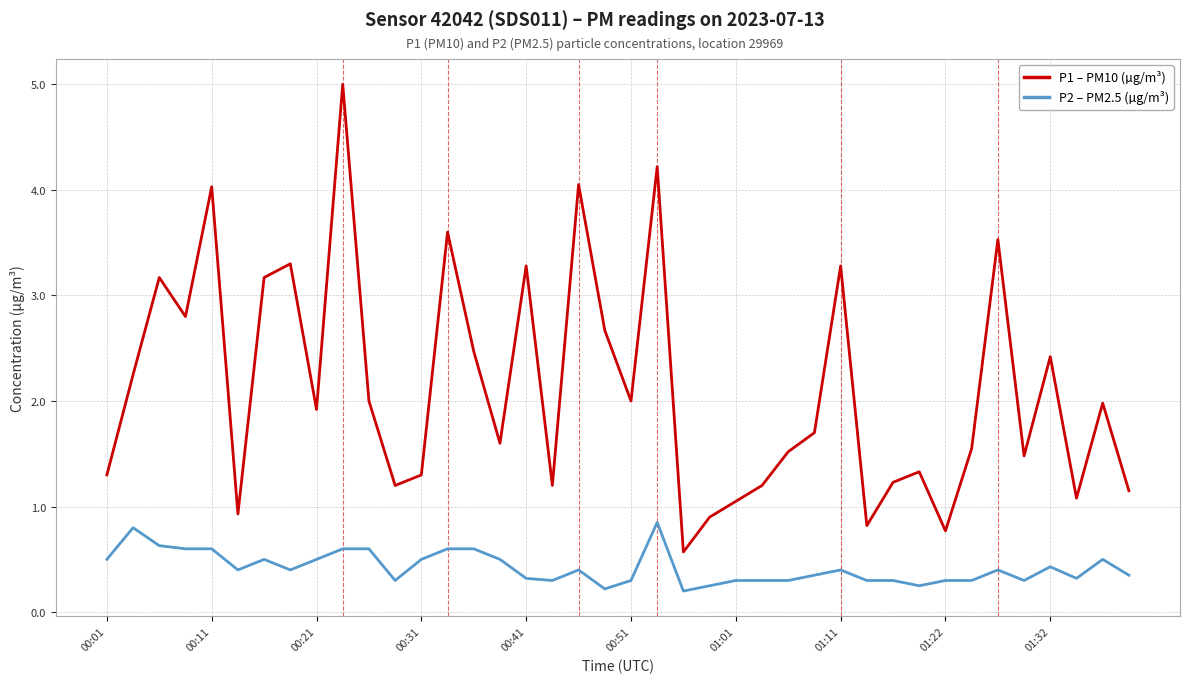

Which series has the largest total across all categories?

P1 – PM10 (µg/m³)